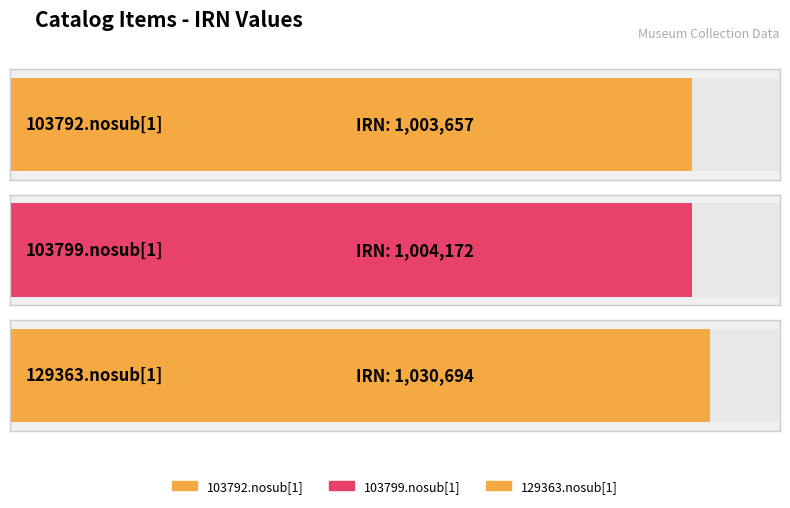

What is the value of the 1st bar from the left?

1003657